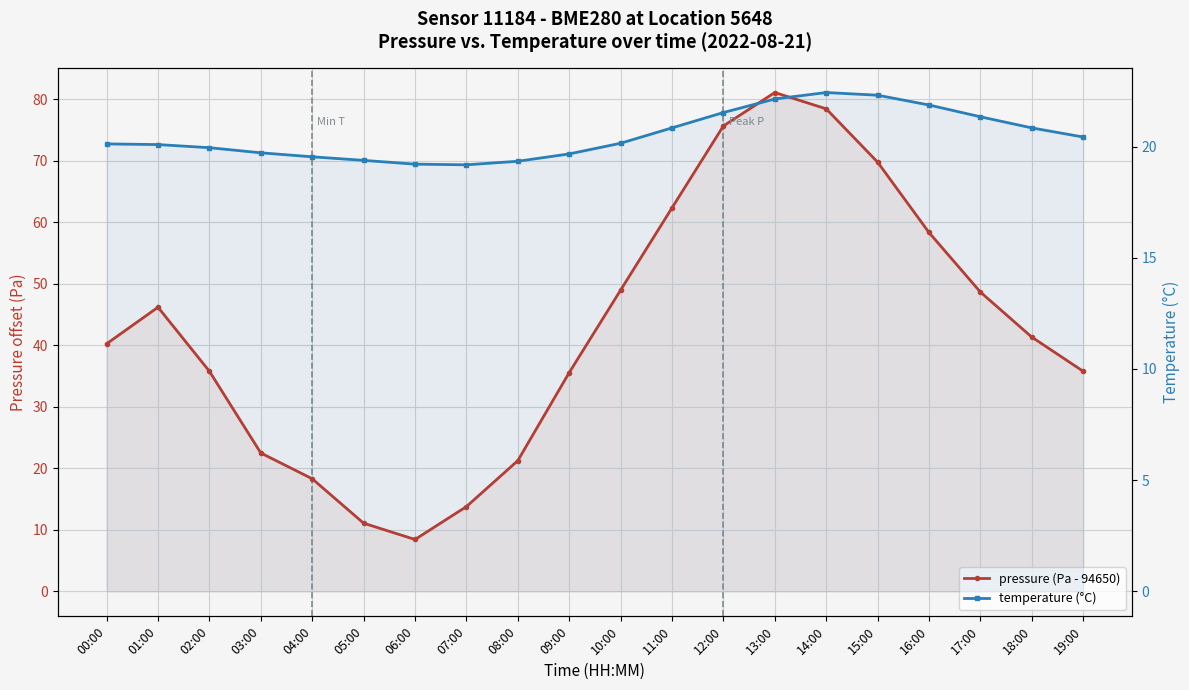

True or false: pressure (Pa - 94650) has a value of 105.9 at 14:00.

False